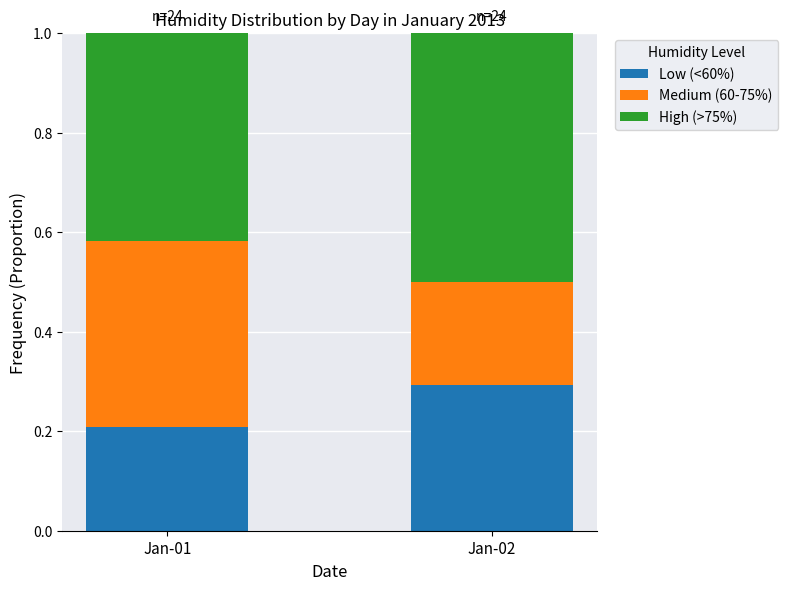

Is the value of Medium (60-75%) at Jan-01 greater than the value of Low (<60%) at Jan-01?

Yes